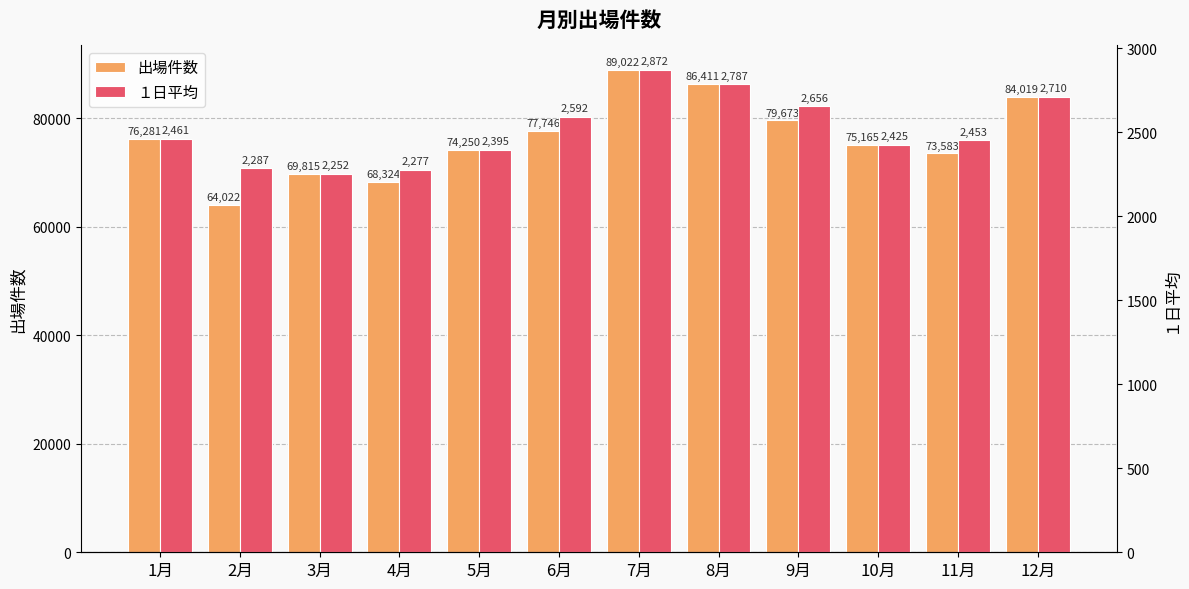

How many bars are there in each group?

2